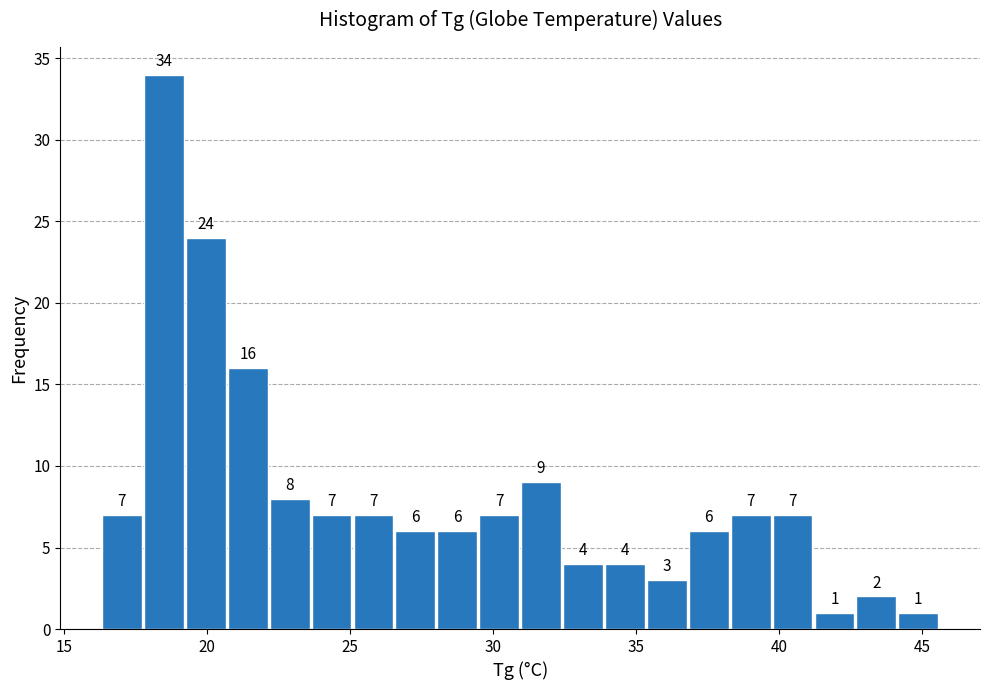

Read against the x-axis, roughly where is the centre of the tallest bar?

18.5